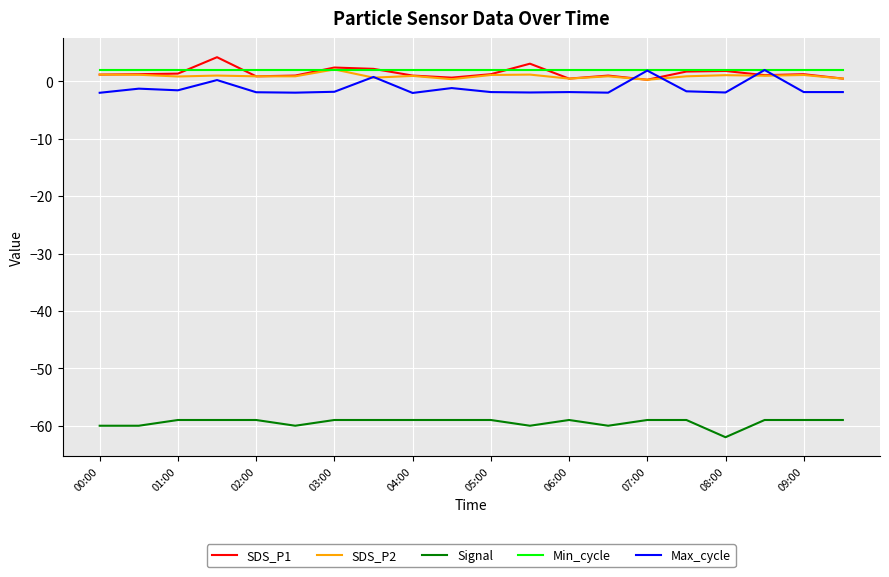

What is the smallest value displayed?

-62.0